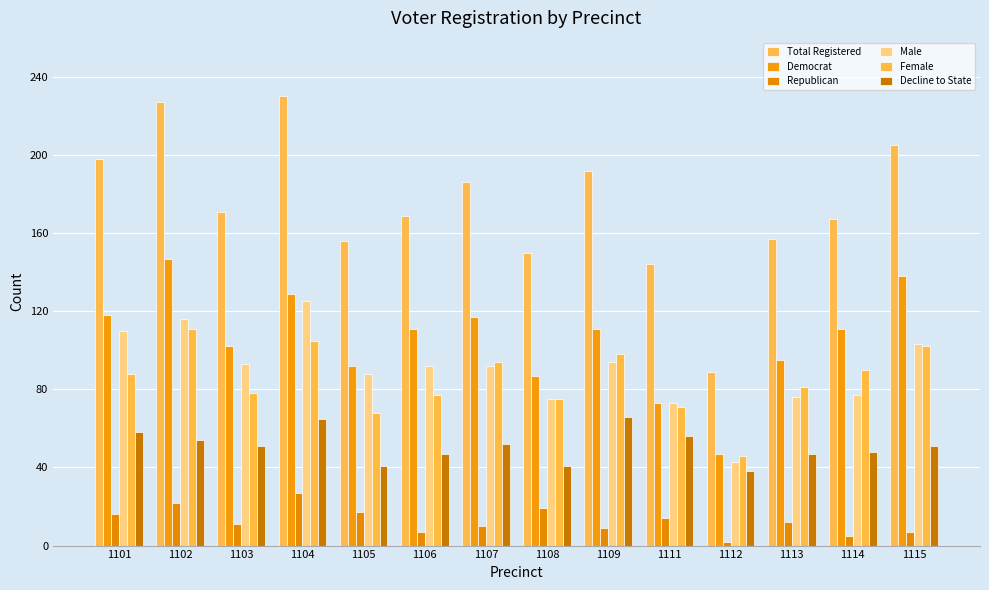

How many data points does each series have?

14